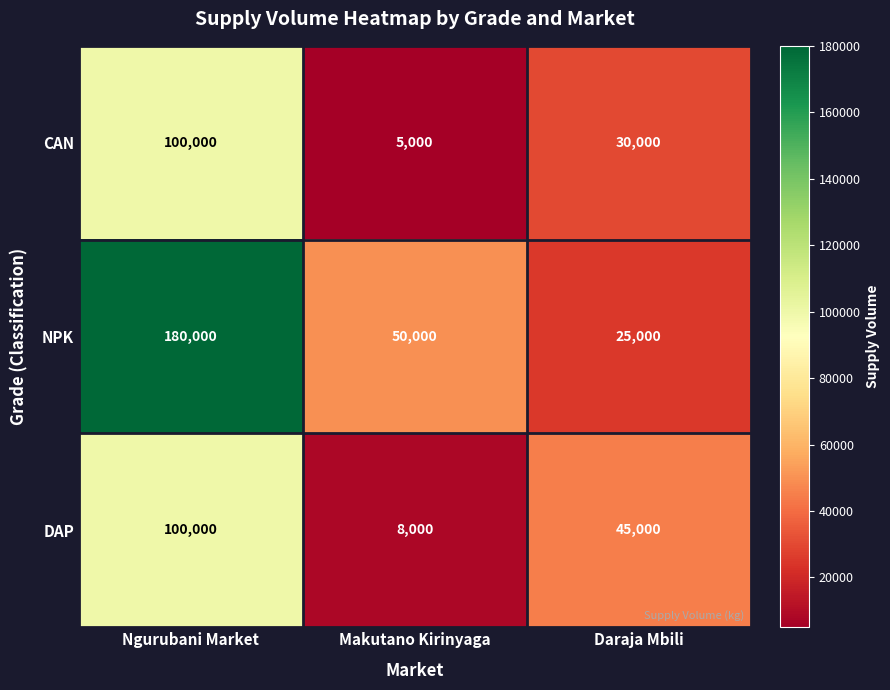

Count the CAN values in the range 5000 to 100000.

3